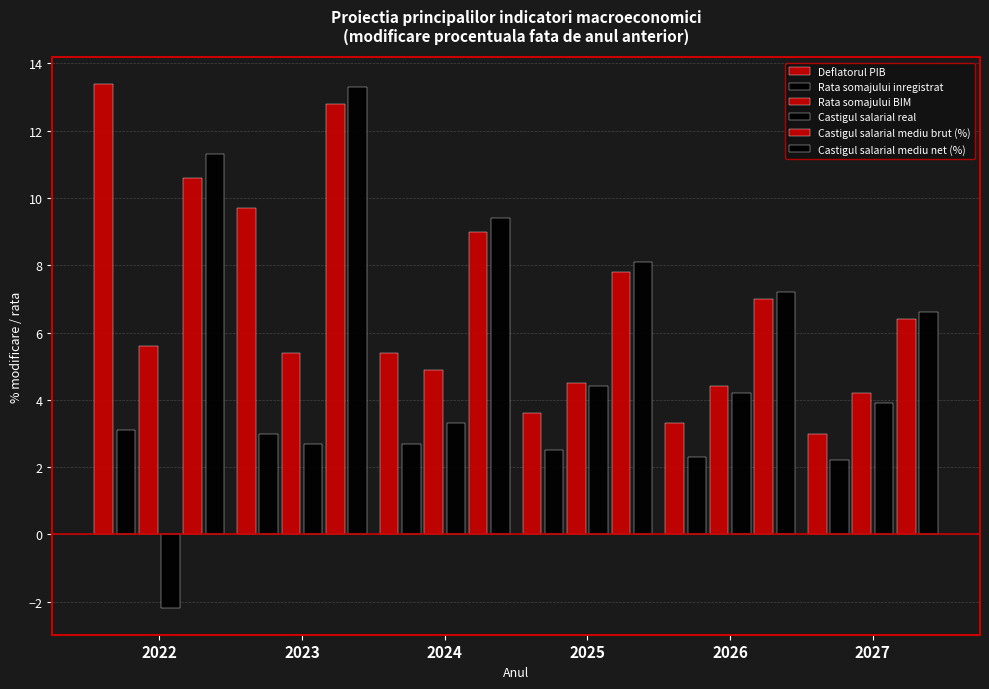

How many data points in Castigul salarial real are above 3?

4